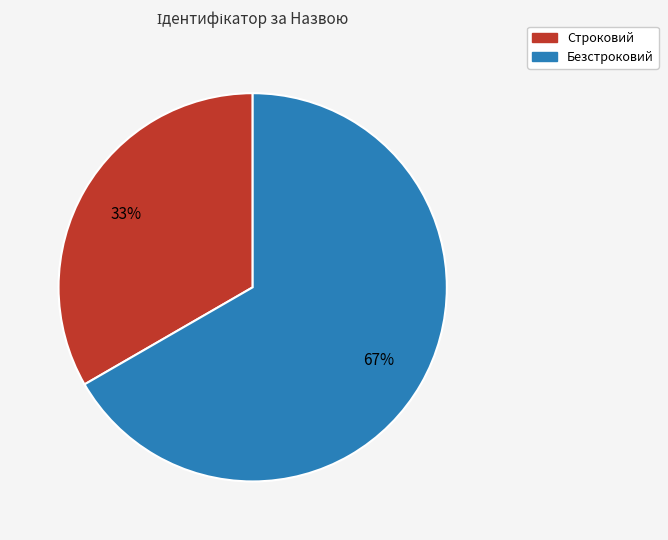

Is the sum of Строковий and Безстроковий greater than half?

Yes